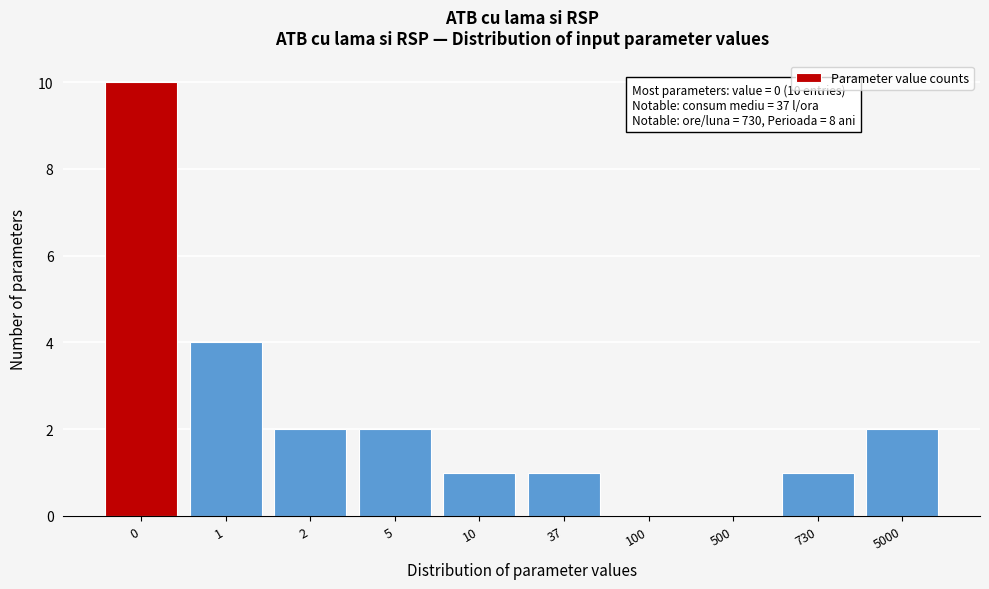

Reading left to right, list all the values displayed in this chart.

0=10	1=4	2=2	5=2	10=1	37=1	100=0	500=0	730=1	5000=2